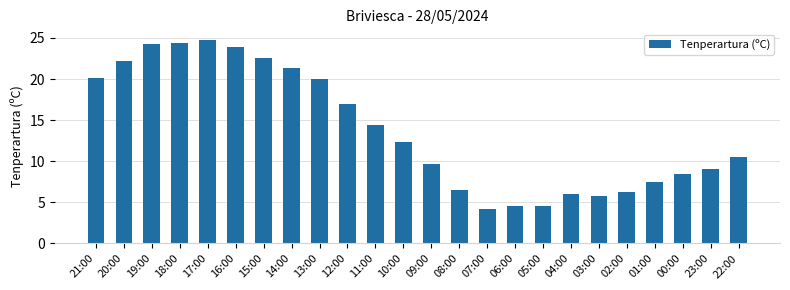

The value at 03:00 is 9.0. True or false?

False